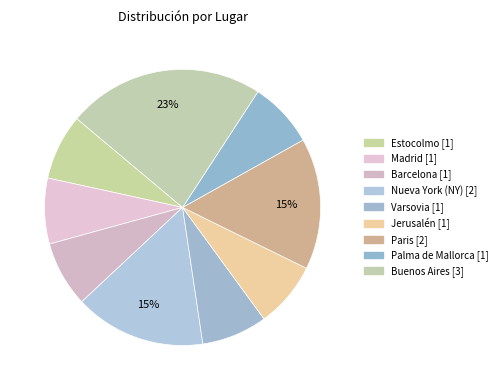

How many segments does this pie chart have?

9